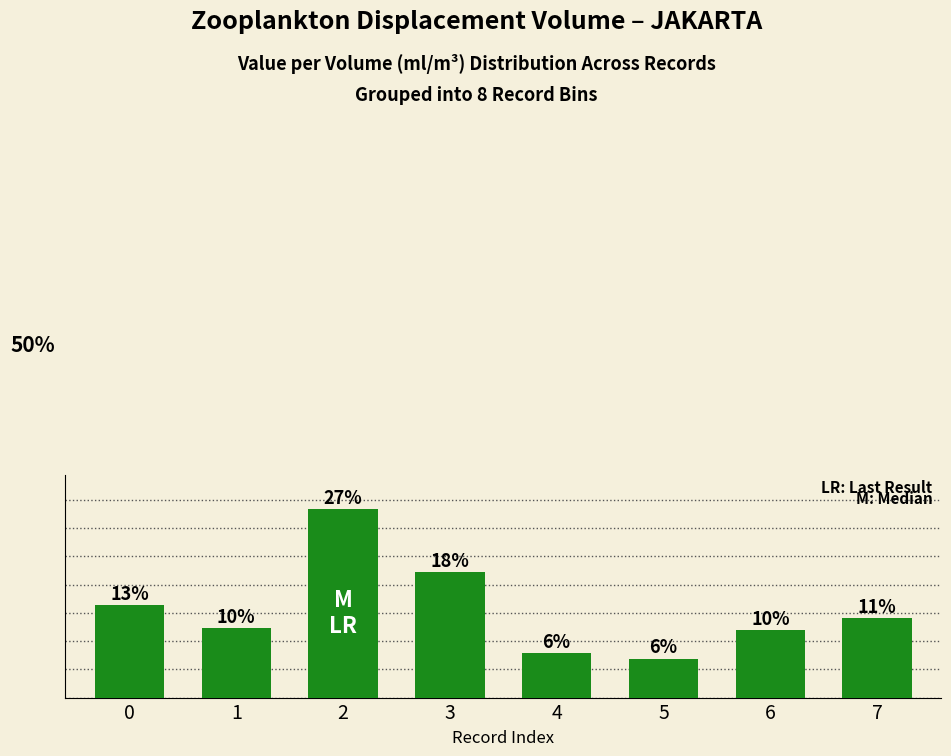

The chart shows a value of 8.5 at 5. True or false?

False